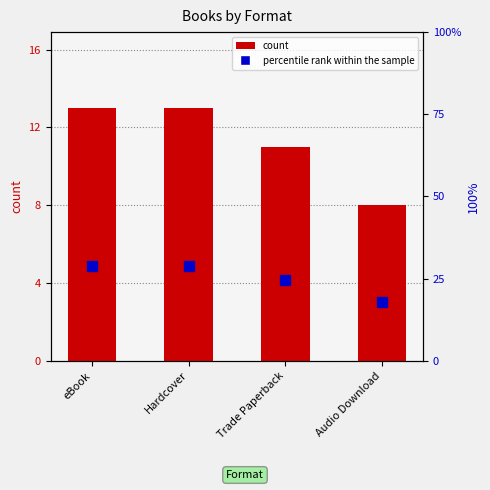

Reading right to left, transcribe all the data shown in this chart.

count: 8.0	11.0	13.0	13.0
percentile rank within the sample: 17.8	24.4	28.9	28.9